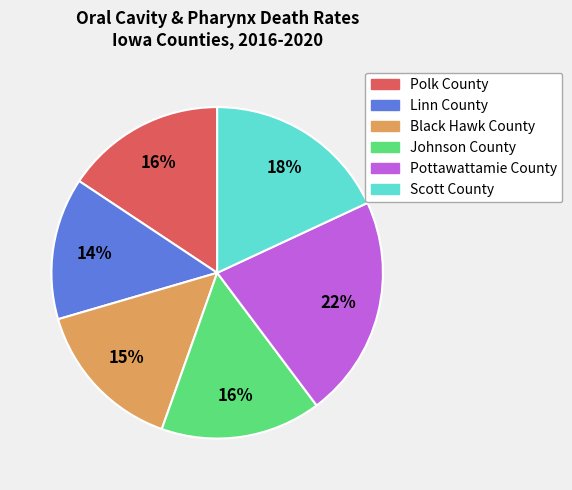

To the nearest percent, what percentage of the pie is Pottawattamie County?

22%